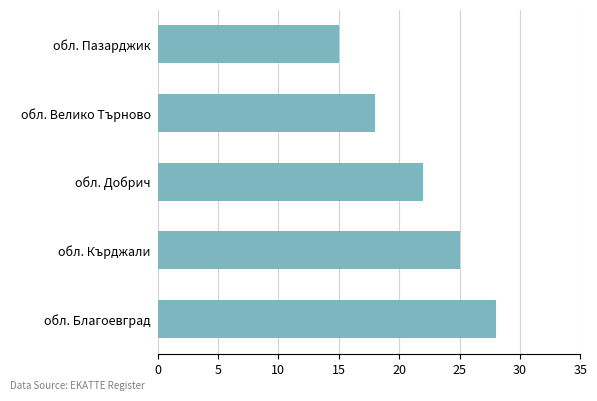

Are the bars grouped side by side (vs. stacked)?

No